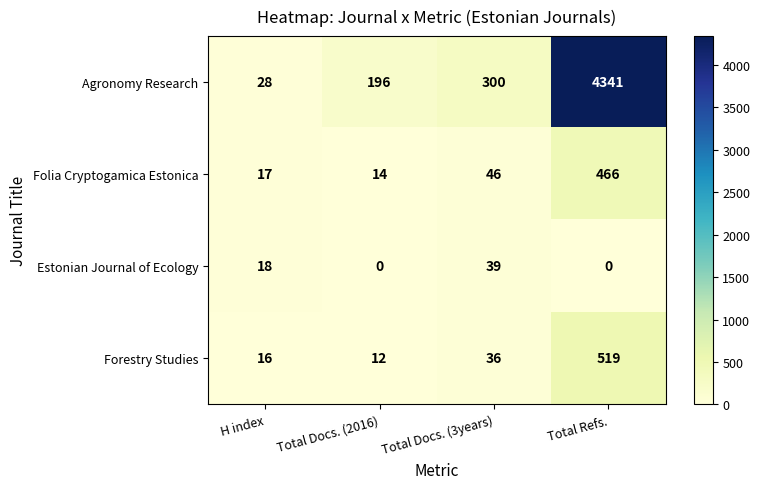

What is the maximum value shown in the chart?

4341